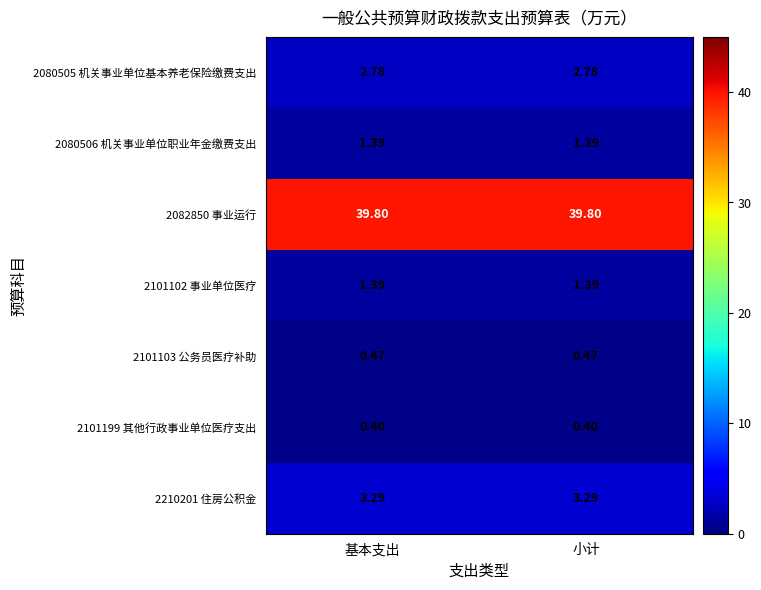

Is the value of 2101102 事业单位医疗 at 小计 greater than the value of 2210201 住房公积金 at 小计?

No